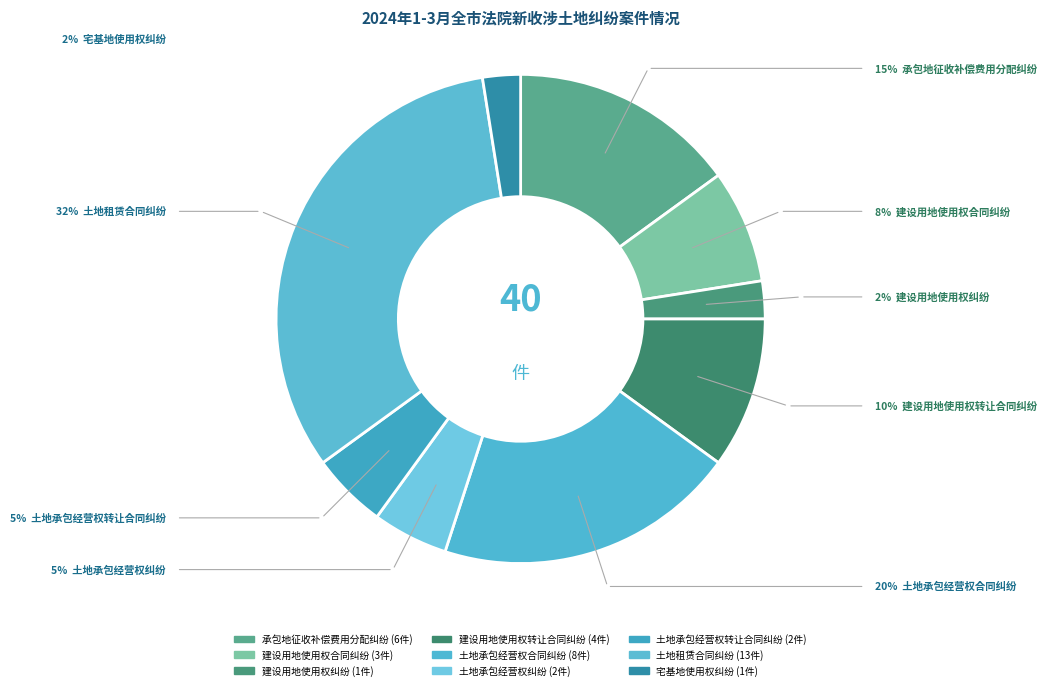

To the nearest percent, what portion does 建设用地使用权合同纠纷 represent?

8%